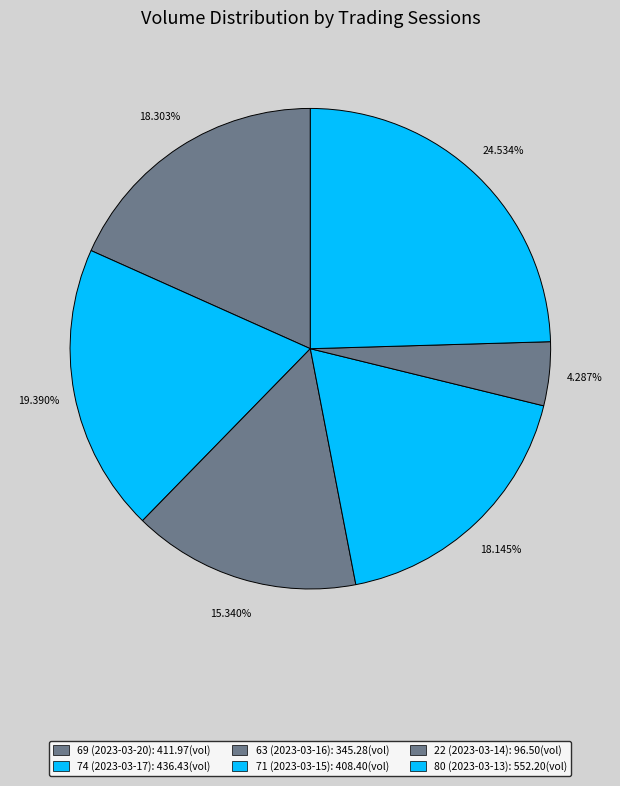

What is the ratio of the value at 22 (2023-03-14) to the value at 80 (2023-03-13)?

0.2